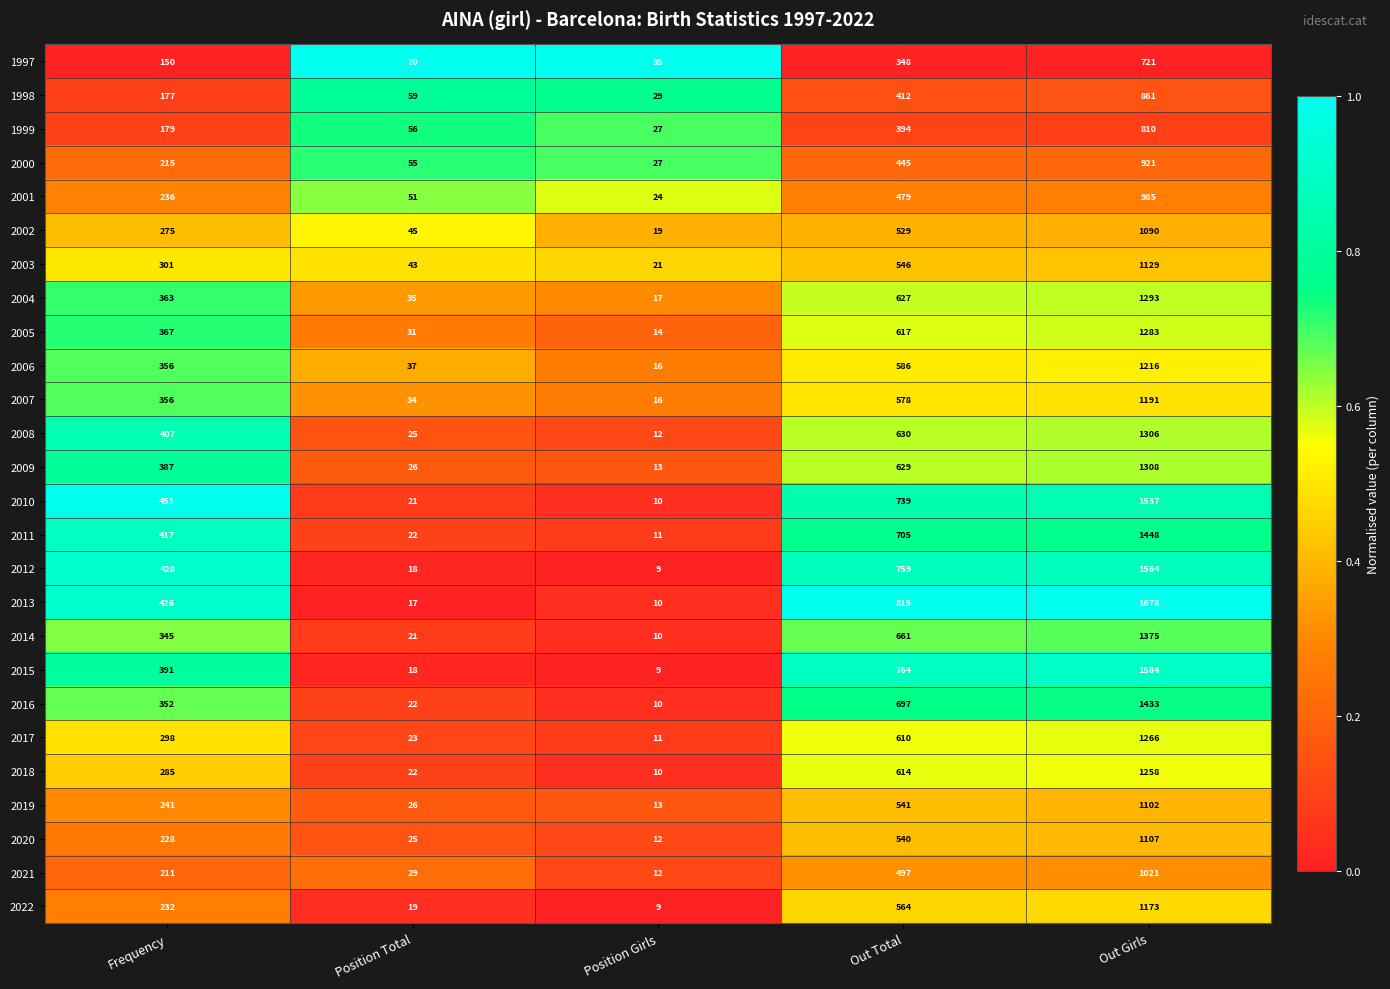

What is the total value across all series at Out Girls?

31660